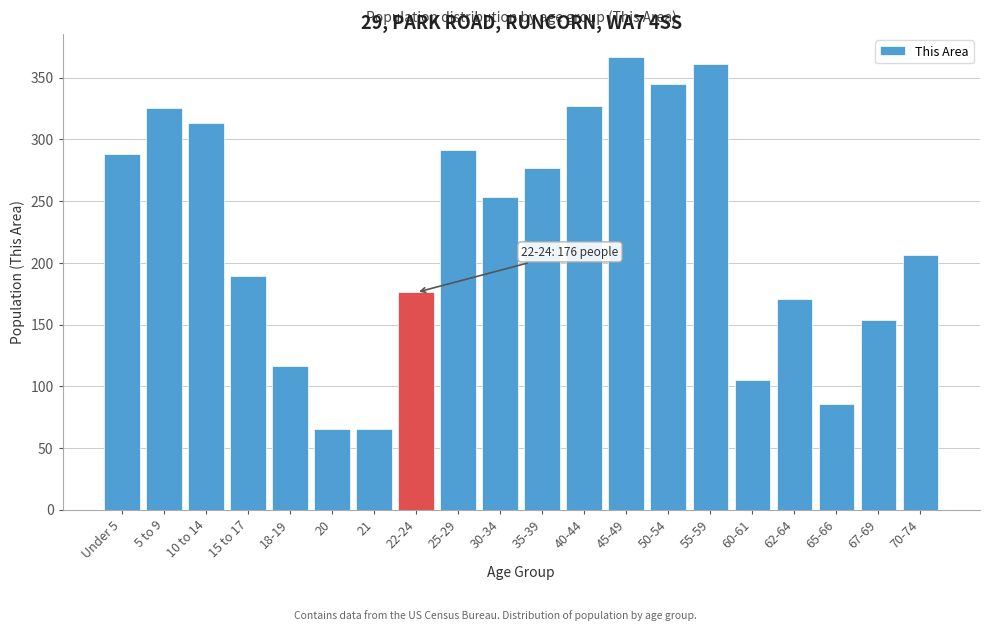

Reading right to left, list all the values displayed in this chart.

70-74=206	67-69=154	65-66=86	62-64=171	60-61=105	55-59=361	50-54=345	45-49=367	40-44=327	35-39=277	30-34=253	25-29=291	22-24=176	21=65	20=65	18-19=116	15 to 17=189	10 to 14=313	5 to 9=325	Under 5=288